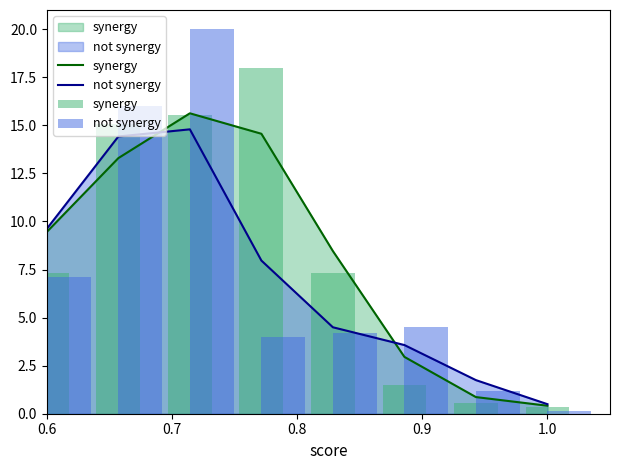

What is the minimum value for synergy?

0.3